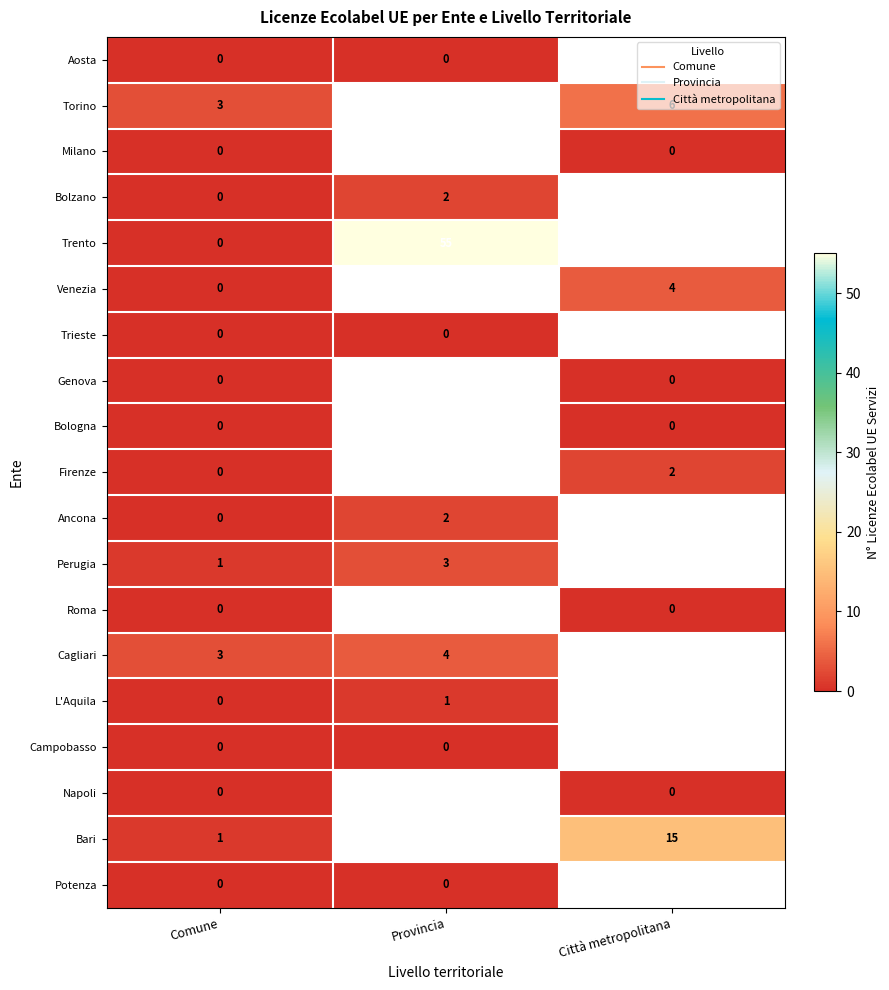

How many series are shown in this chart?

19